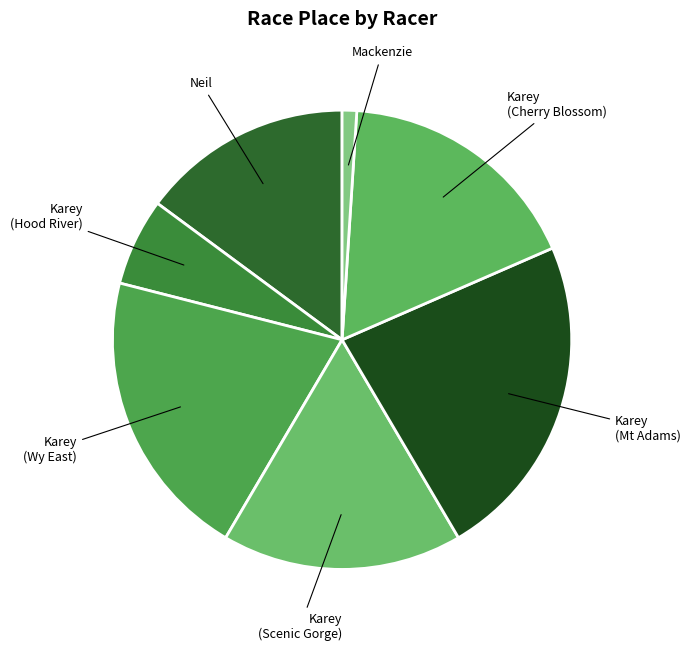

Is the sum of Karey (Wy East) and Karey (Mt Adams) greater than half?

No